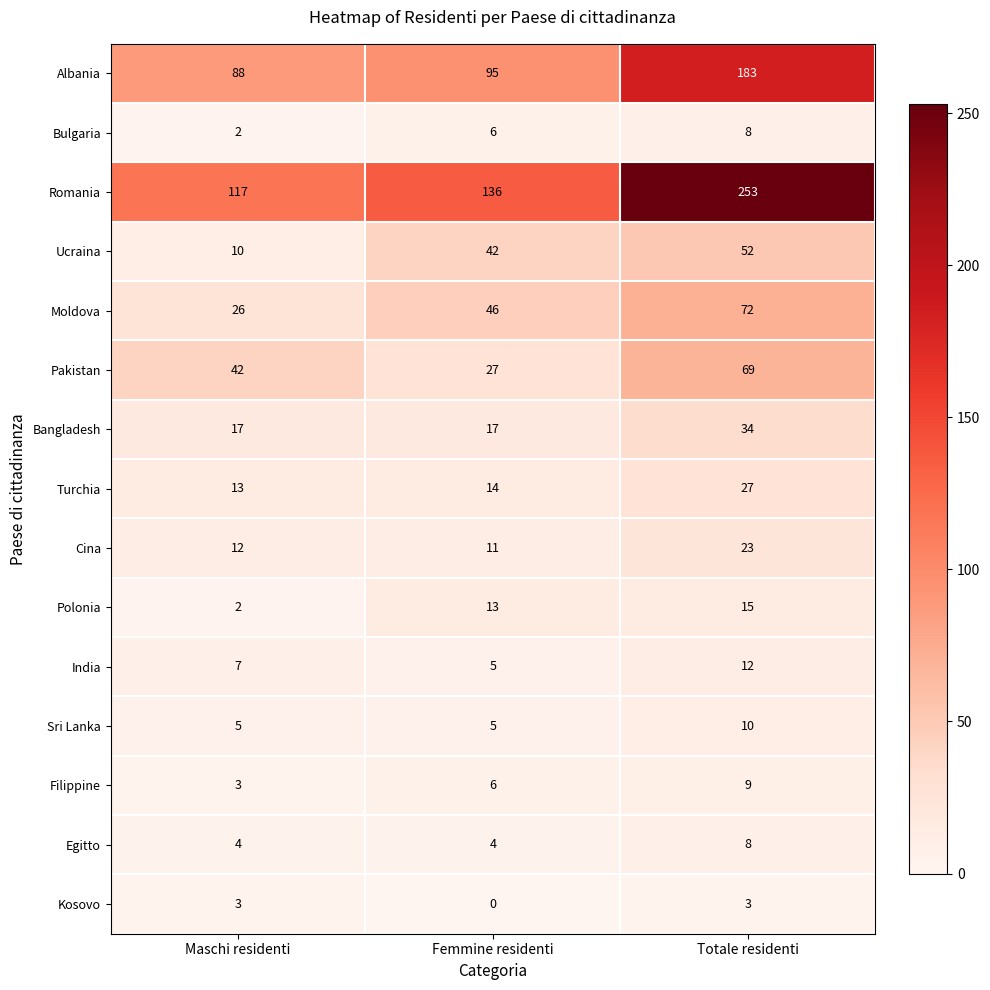

True or false: Pakistan has a value of 42 at Maschi residenti.

True